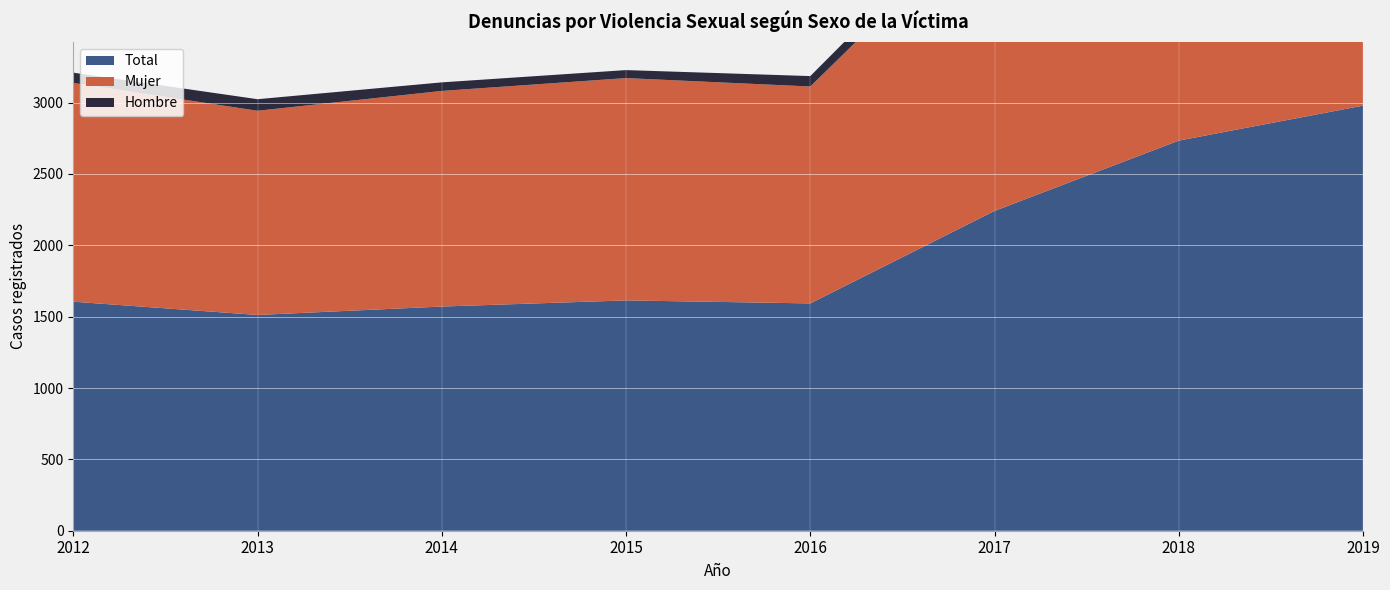

Reading left to right, list all the values displayed in this chart.

Total: 1605	1512	1571	1614	1593	2241	2734	2979
Mujer: 1533	1431	1511	1558	1520	2135	2621	2858
Hombre: 72	81	60	56	73	106	113	121